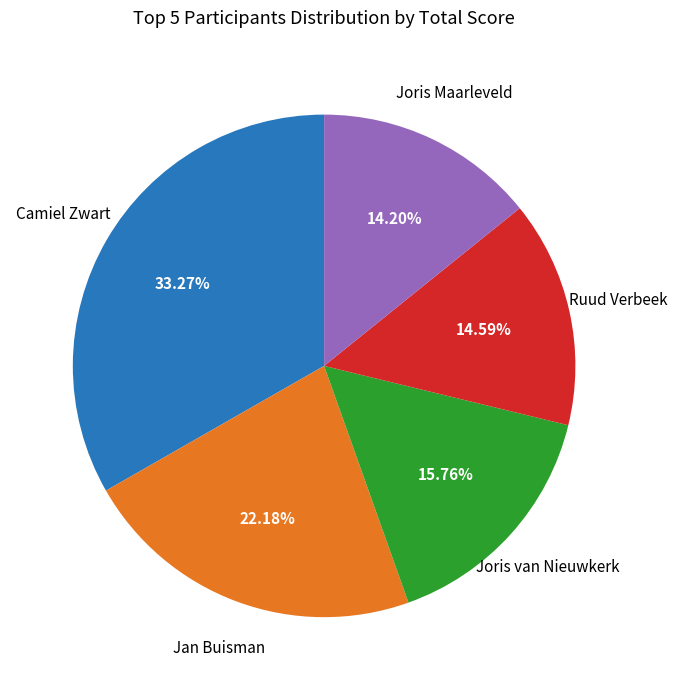

How many slices are in this pie chart?

5